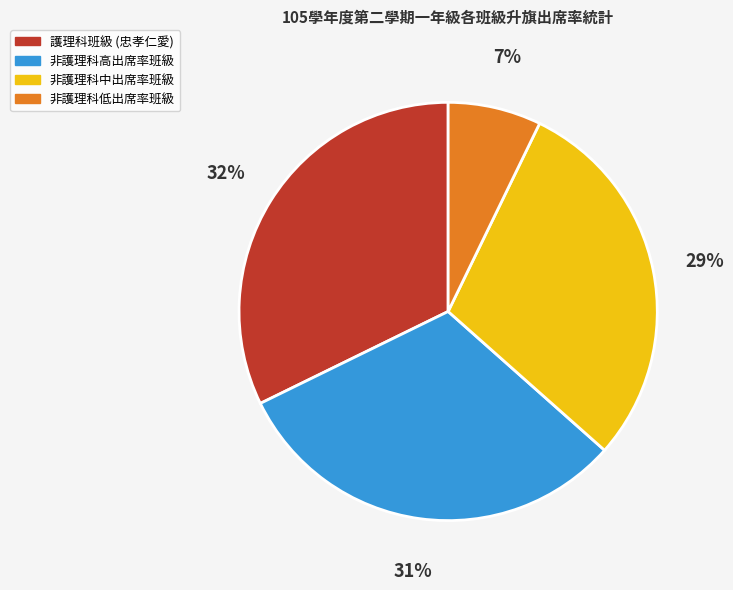

Does any single category account for the majority?

No